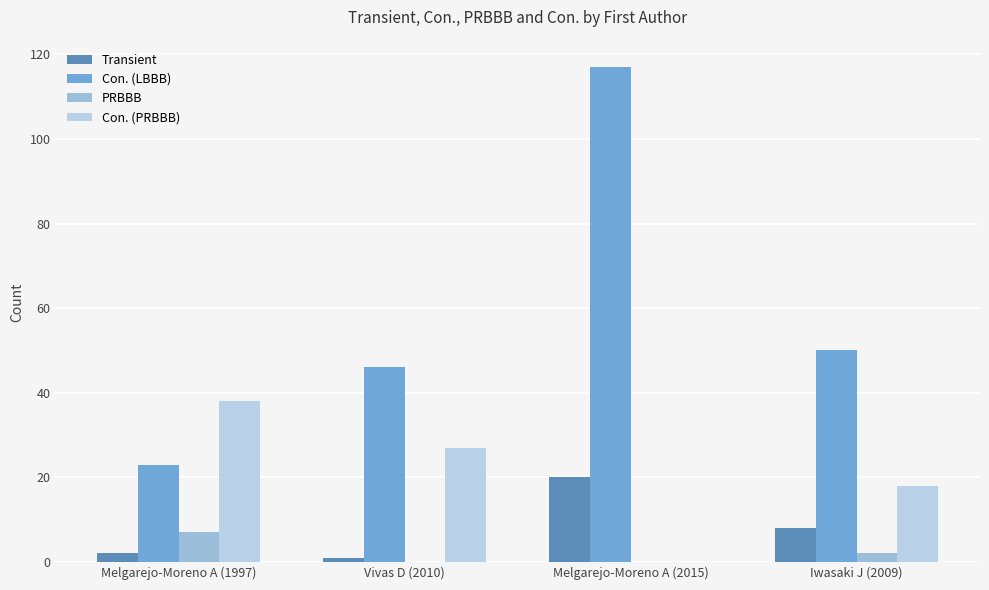

Does the chart contain stacked bars?

No